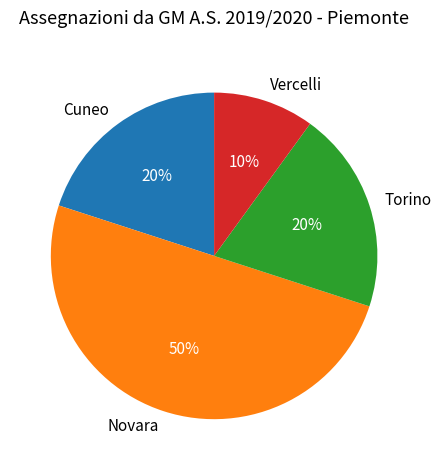

Count the number of slices in the pie.

4